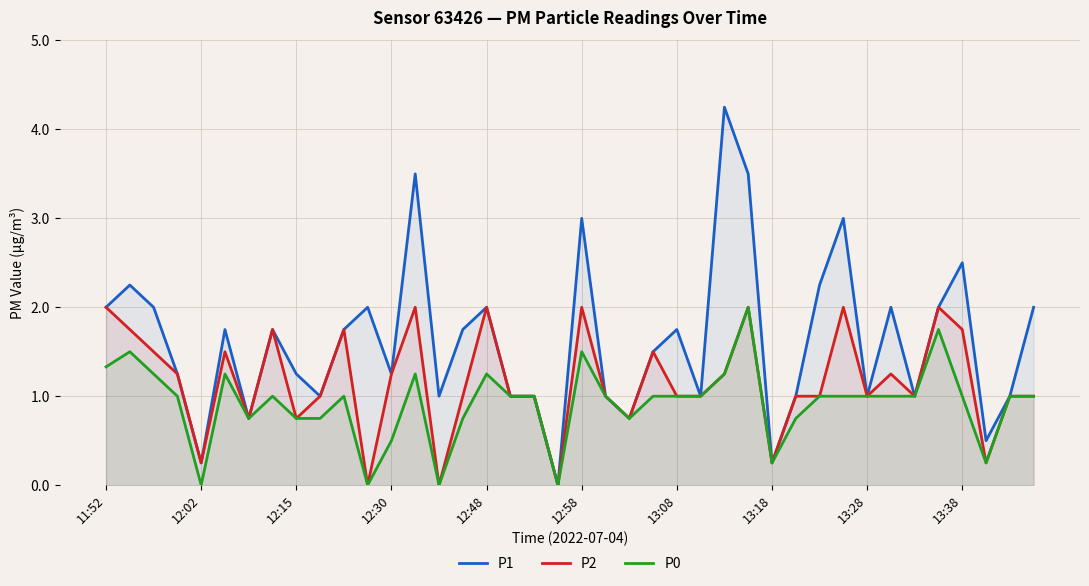

True or false: P2 and P1 intersect in this chart.

False